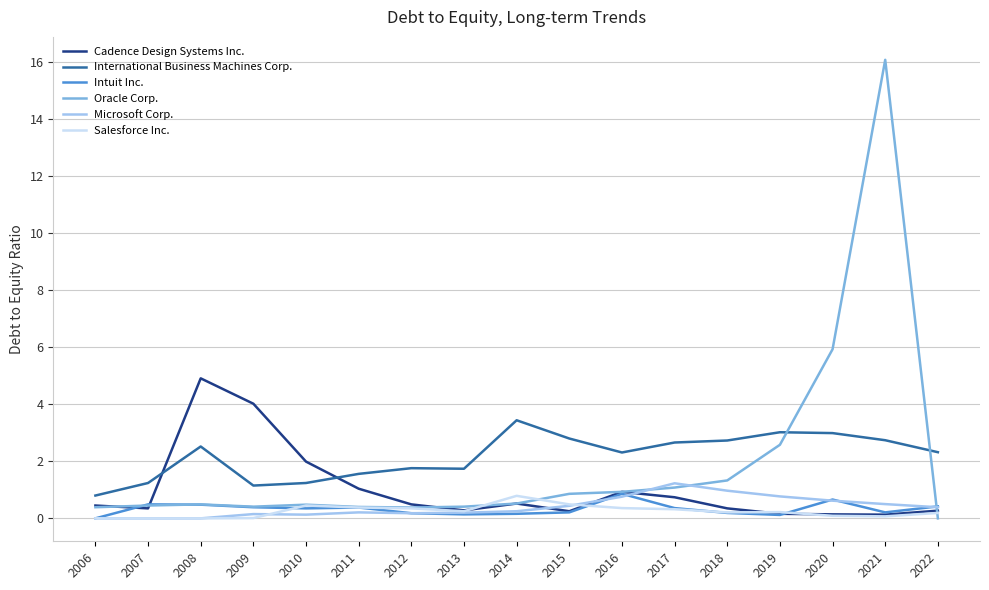

Where do Oracle Corp. and International Business Machines Corp. first cross each other?

2019 and 2020